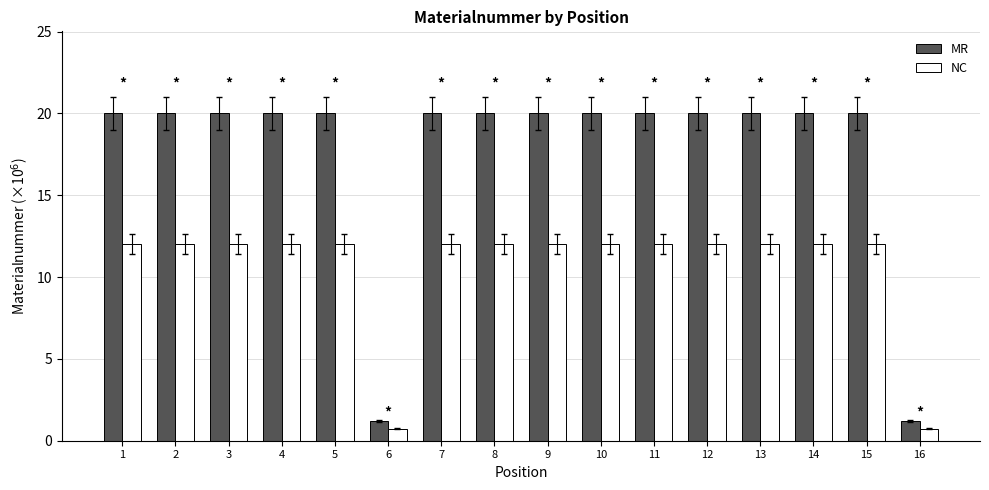

What is the sum of all NC values?

169.6